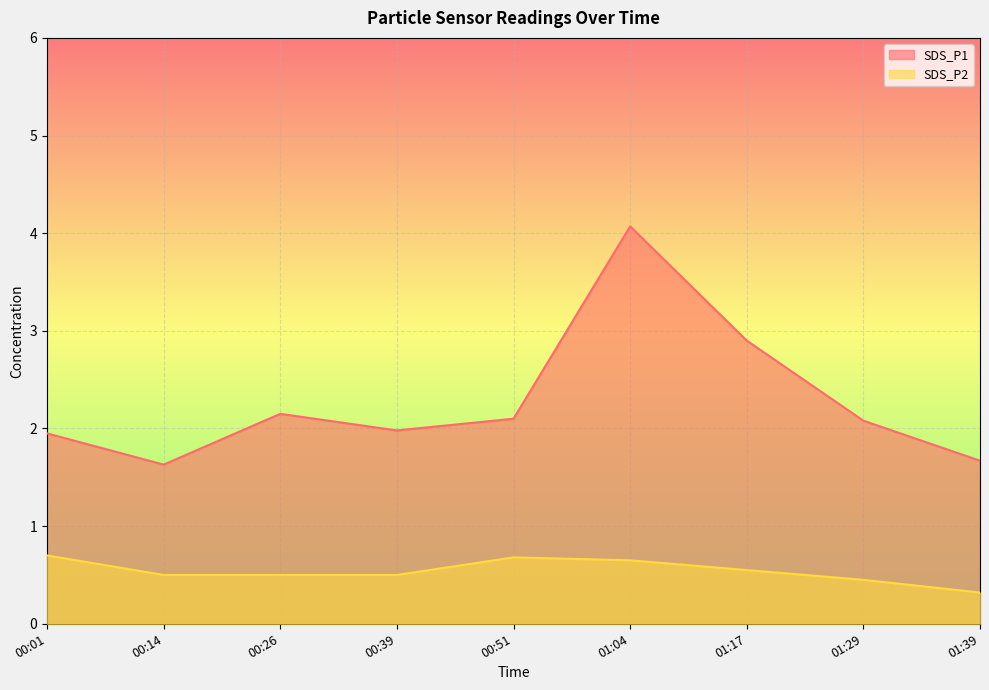

How many interior local peaks does the SDS_P1 series have?

2